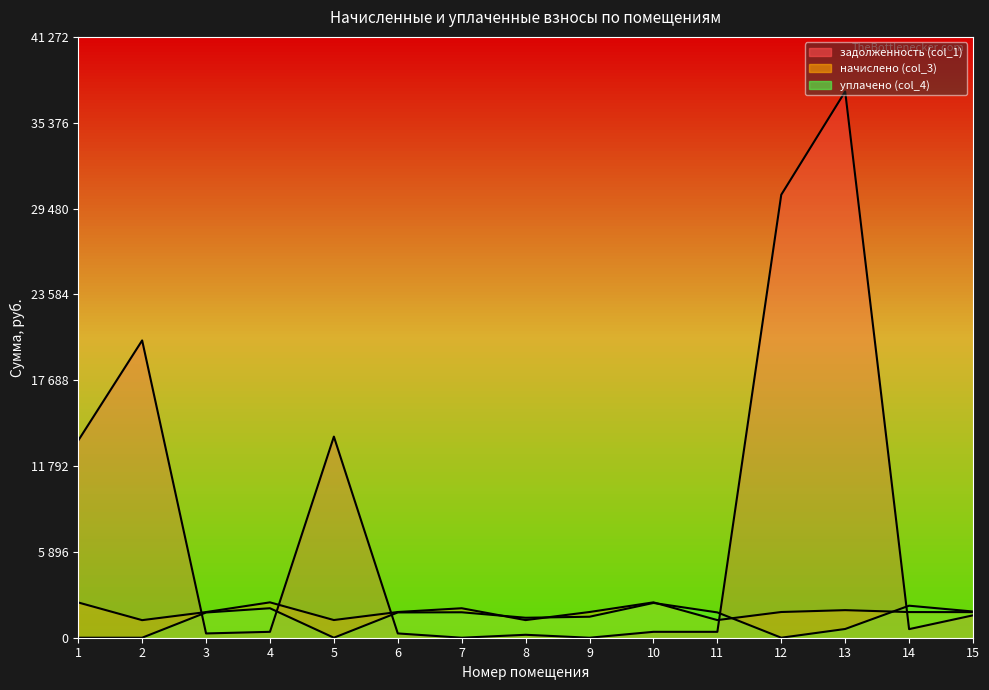

Which series has the largest total across all categories?

задолженность (col_1)